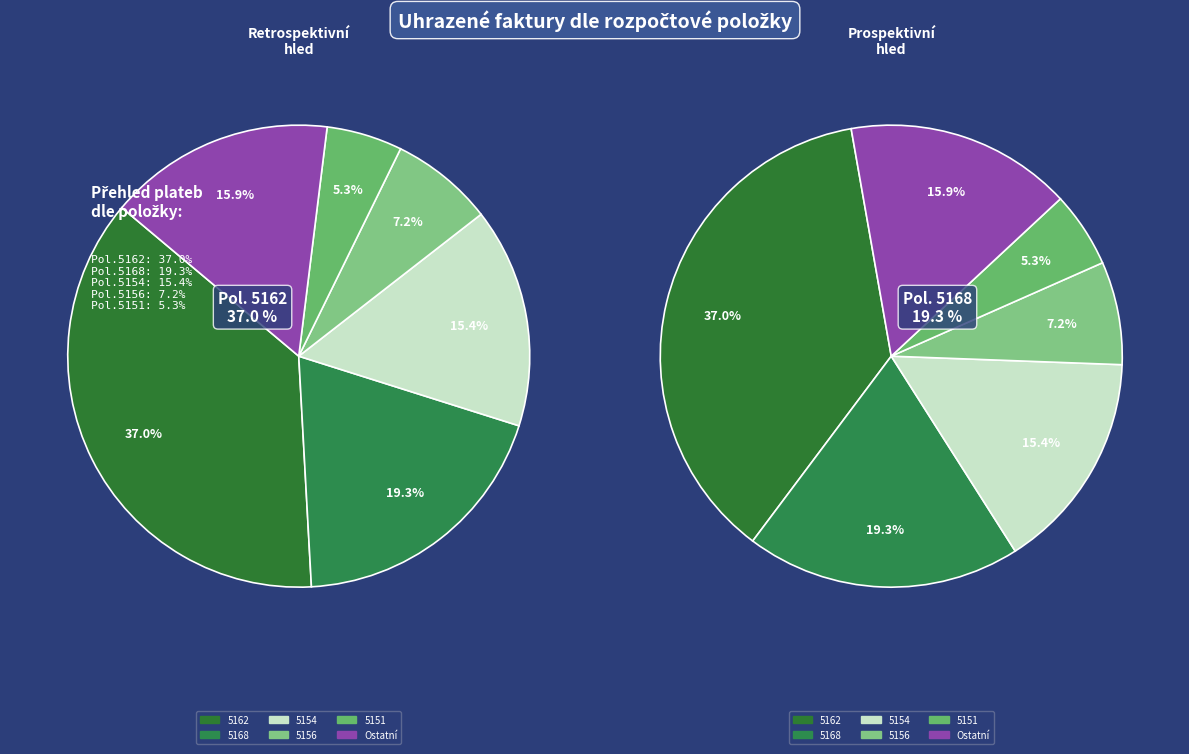

Does any single category account for the majority?

No